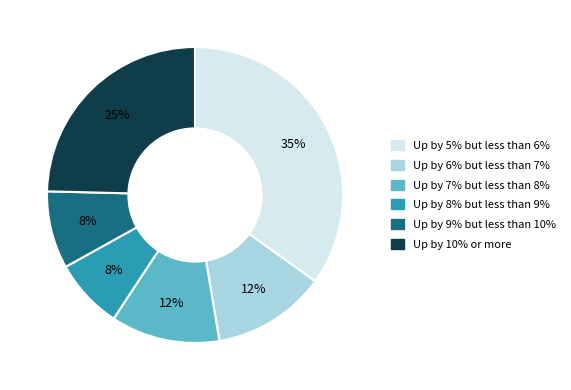

Is the sum of Up by 9% but less than 10% and Up by 10% or more greater than half?

No